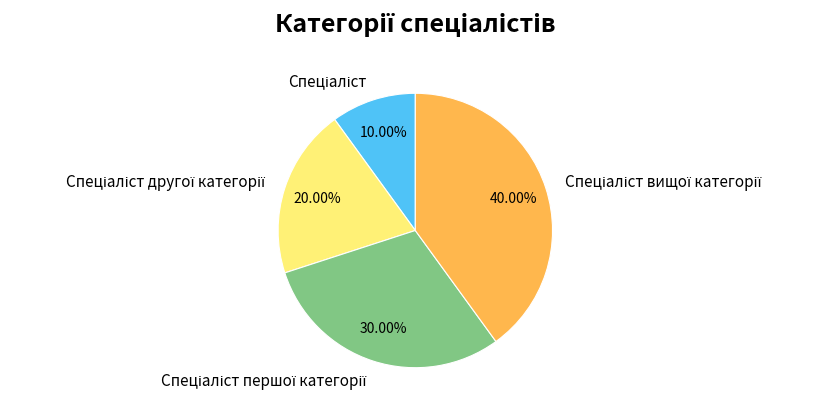

Is there any slice that represents more than half of the pie?

No